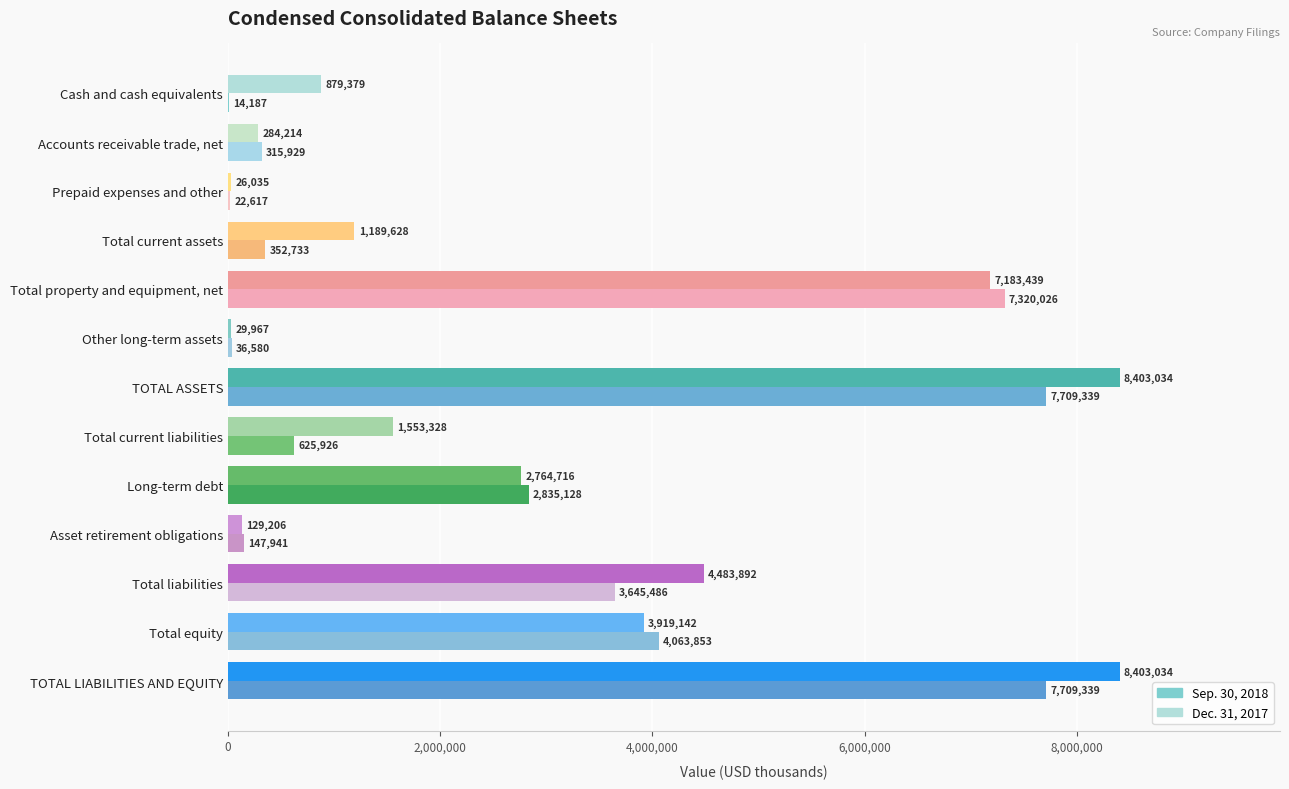

Is it true that Dec. 31, 2017 equals 14101719 at TOTAL LIABILITIES AND EQUITY?

False